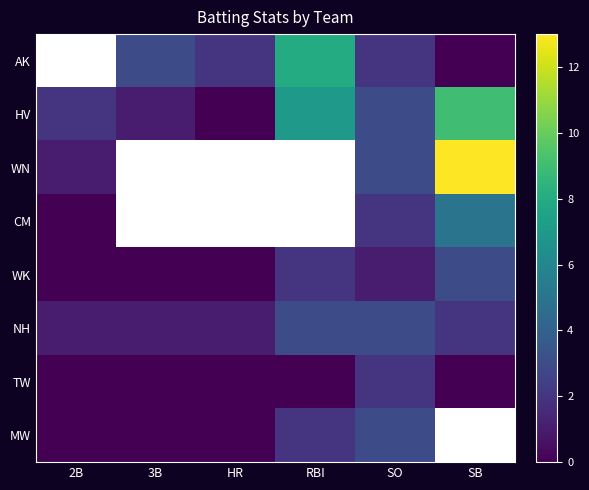

Rank the series at 3B from lowest to highest value.

HV, WN, CM, WK, TW, MW, NH, AK